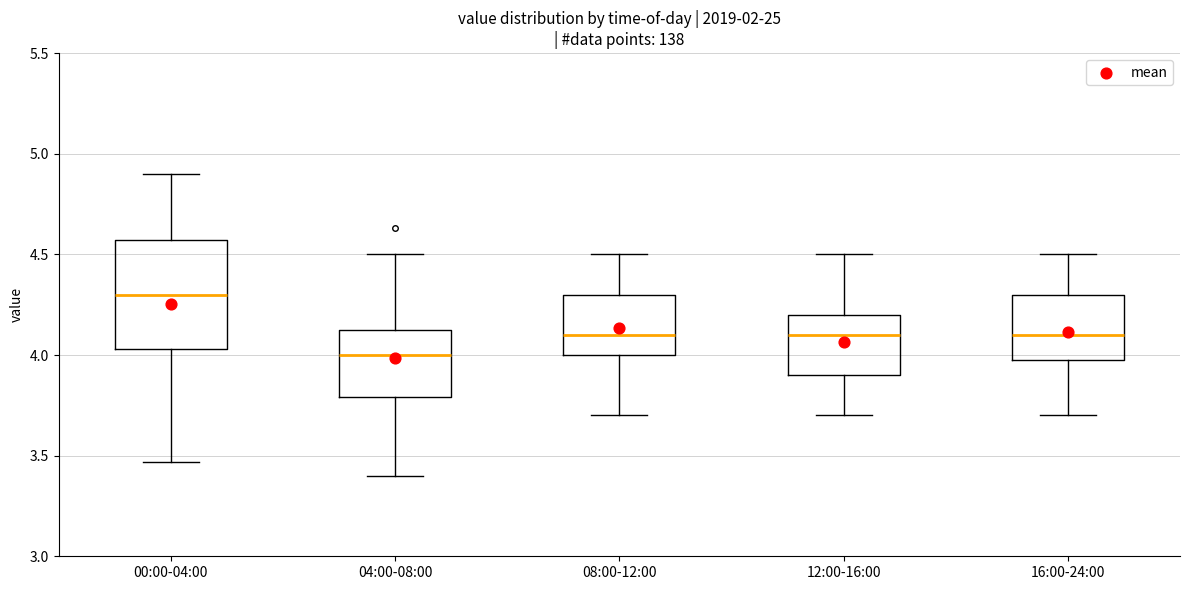

Reading left to right, read every box against the y-axis: the position of its median line, the range the box covers, and the ends of its whiskers. The values are not printed on the chart, so give them approximately, as read against the axis.

00:00-04:00: median 4.30, box 4.05 to 4.55, whiskers 3.45 to 4.90
04:00-08:00: median 4.00, box 3.80 to 4.15, whiskers 3.40 to 4.50
08:00-12:00: median 4.10, box 4.00 to 4.30, whiskers 3.70 to 4.50
12:00-16:00: median 4.10, box 3.90 to 4.20, whiskers 3.70 to 4.50
16:00-24:00: median 4.10, box 4.00 to 4.30, whiskers 3.70 to 4.50